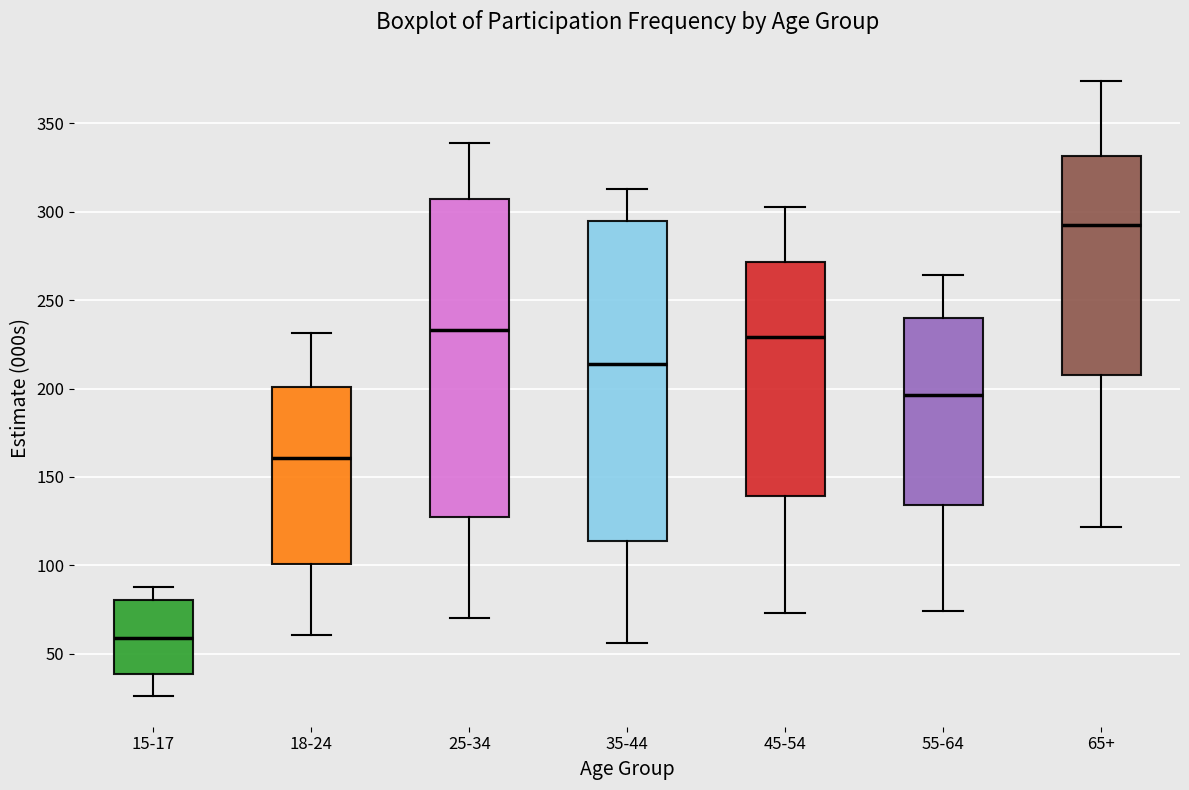

Where does the lower whisker of the box for 65+ end on the y-axis? The values are not printed on the chart, so give them approximately, as read against the axis.

120